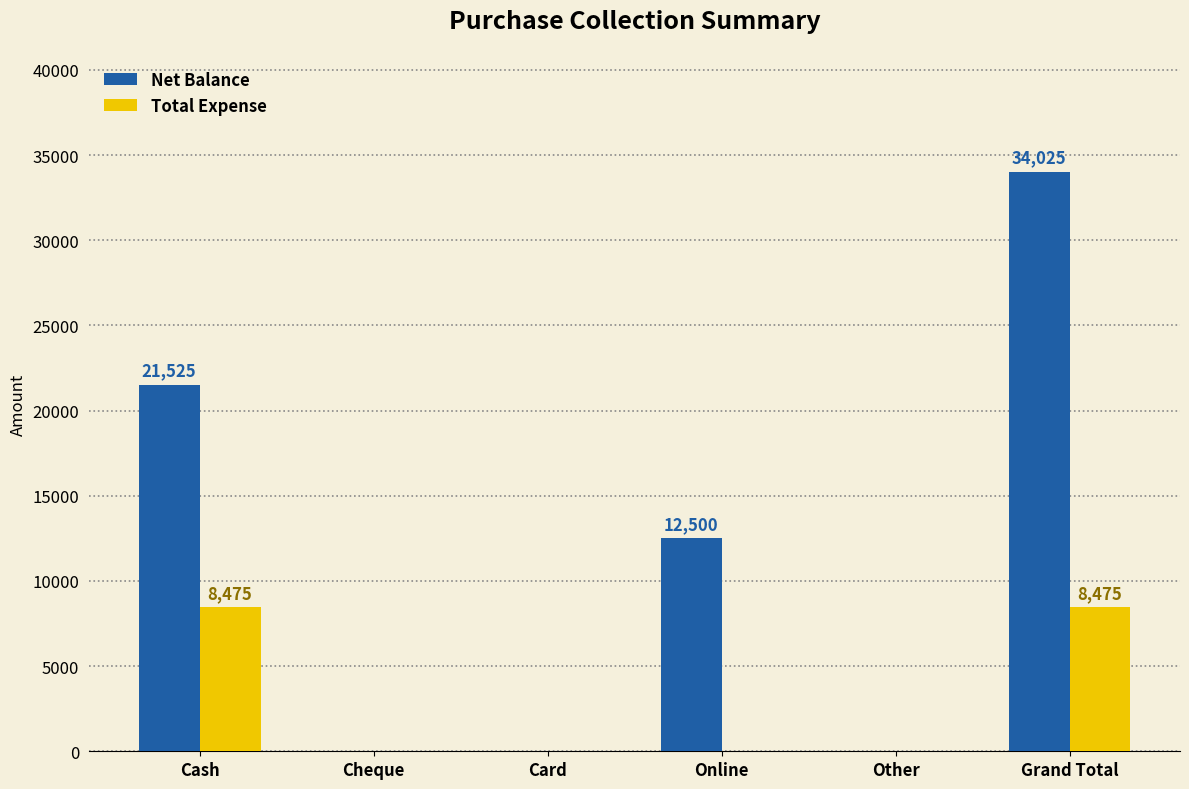

What is the sum of the Net Balance values at Grand Total and Cash?

55550